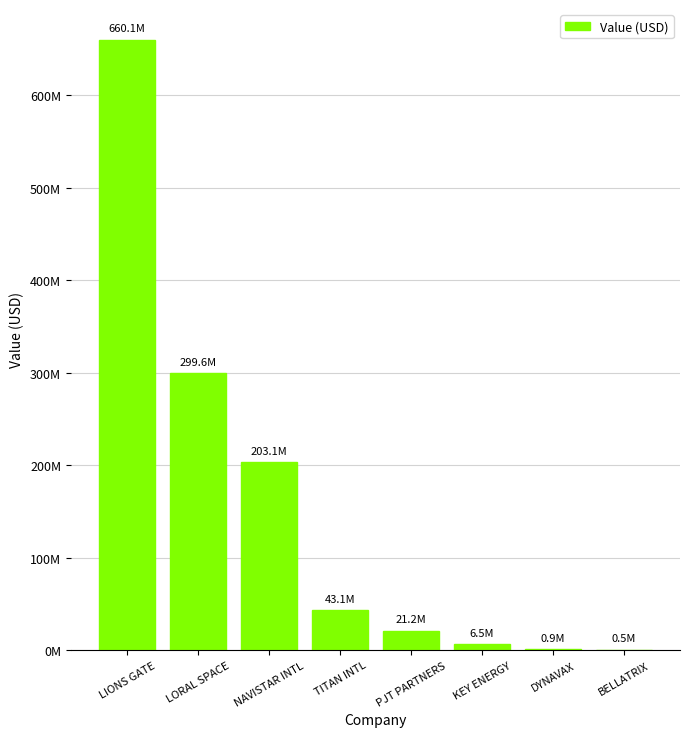

Reading left to right, what are all the values shown in this chart?

660111000	299638000	203137000	43067000	21174000	6459000	856000	535000